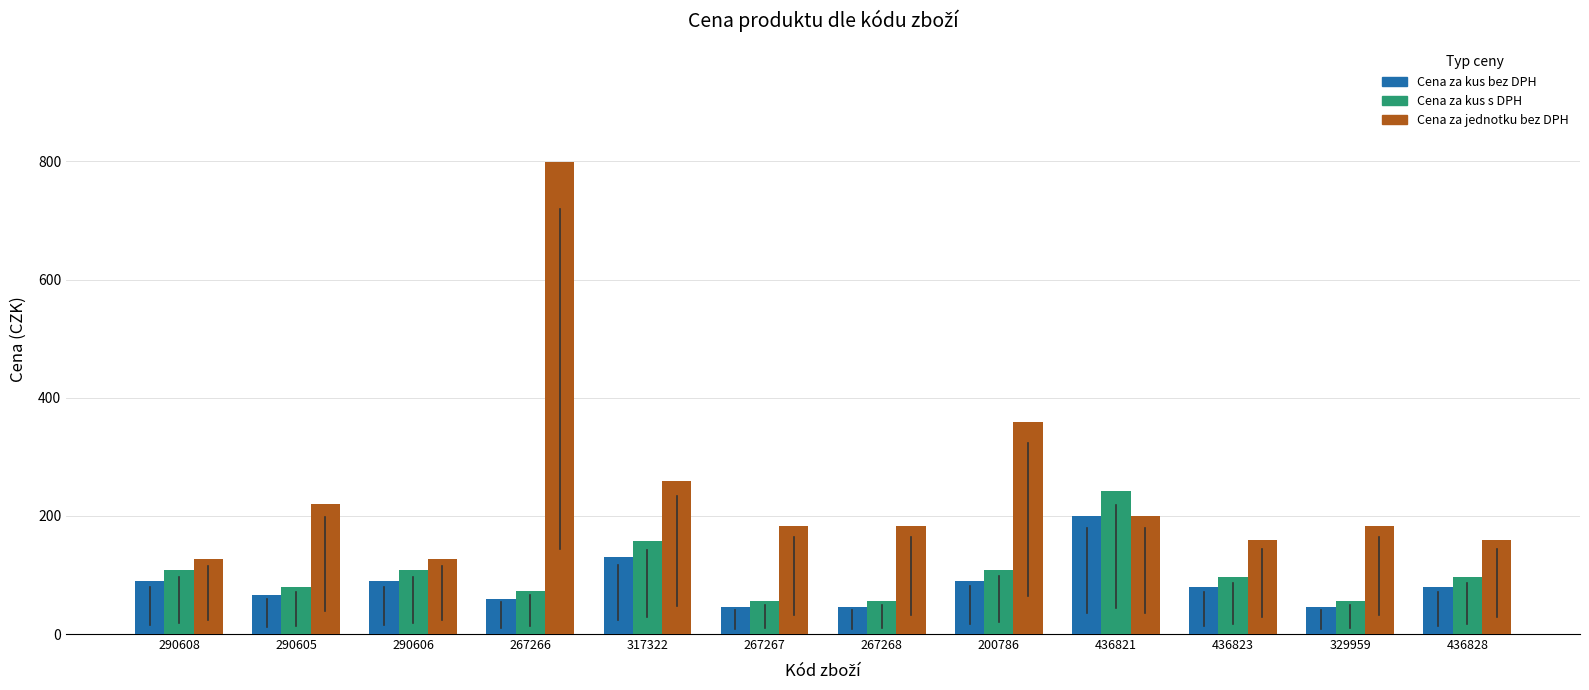

What is the maximum value for Cena za kus s DPH?

241.9